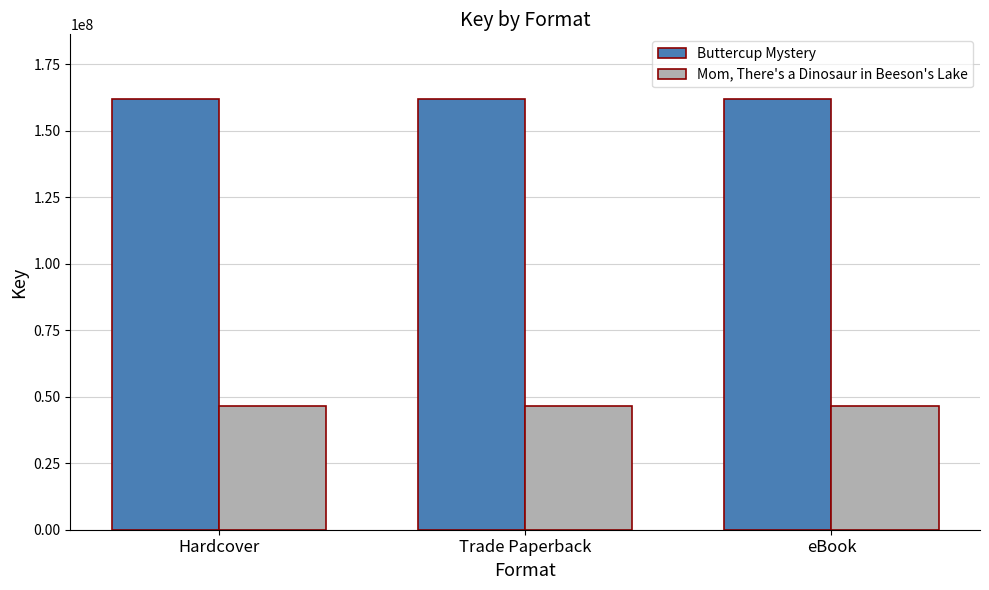

What is the spread (max minus min) of values at Hardcover?

115572040